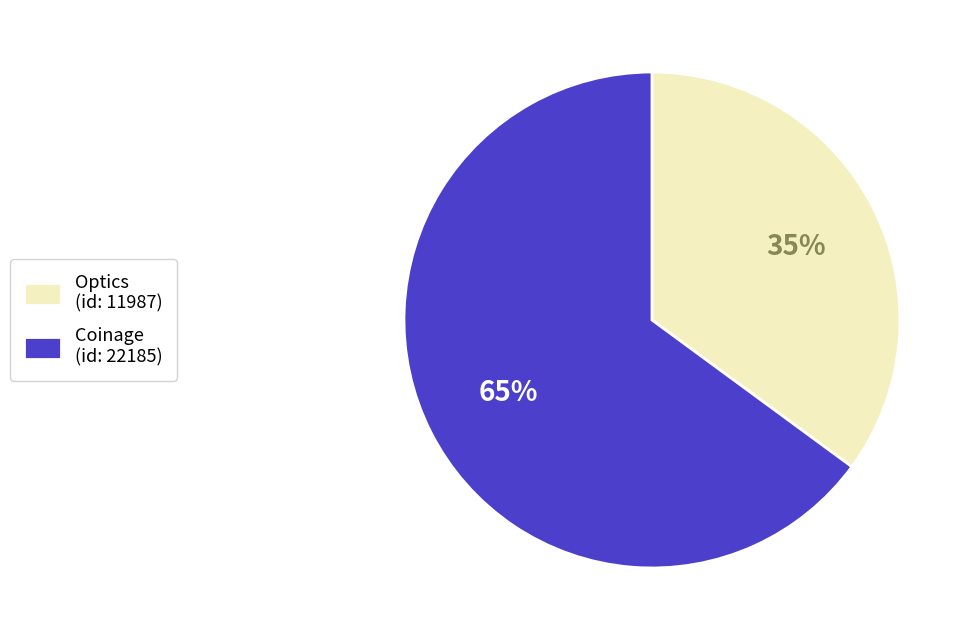

Is it true that Coinage (id: 22185) is 77% of the pie?

False